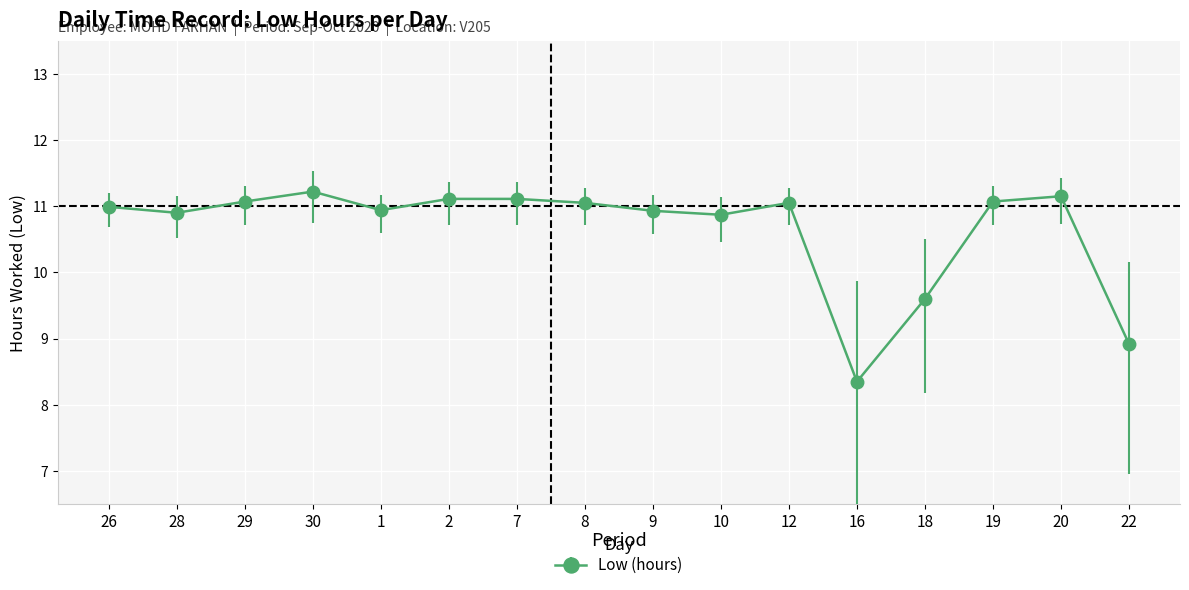

Count the number of categories in the chart.

16